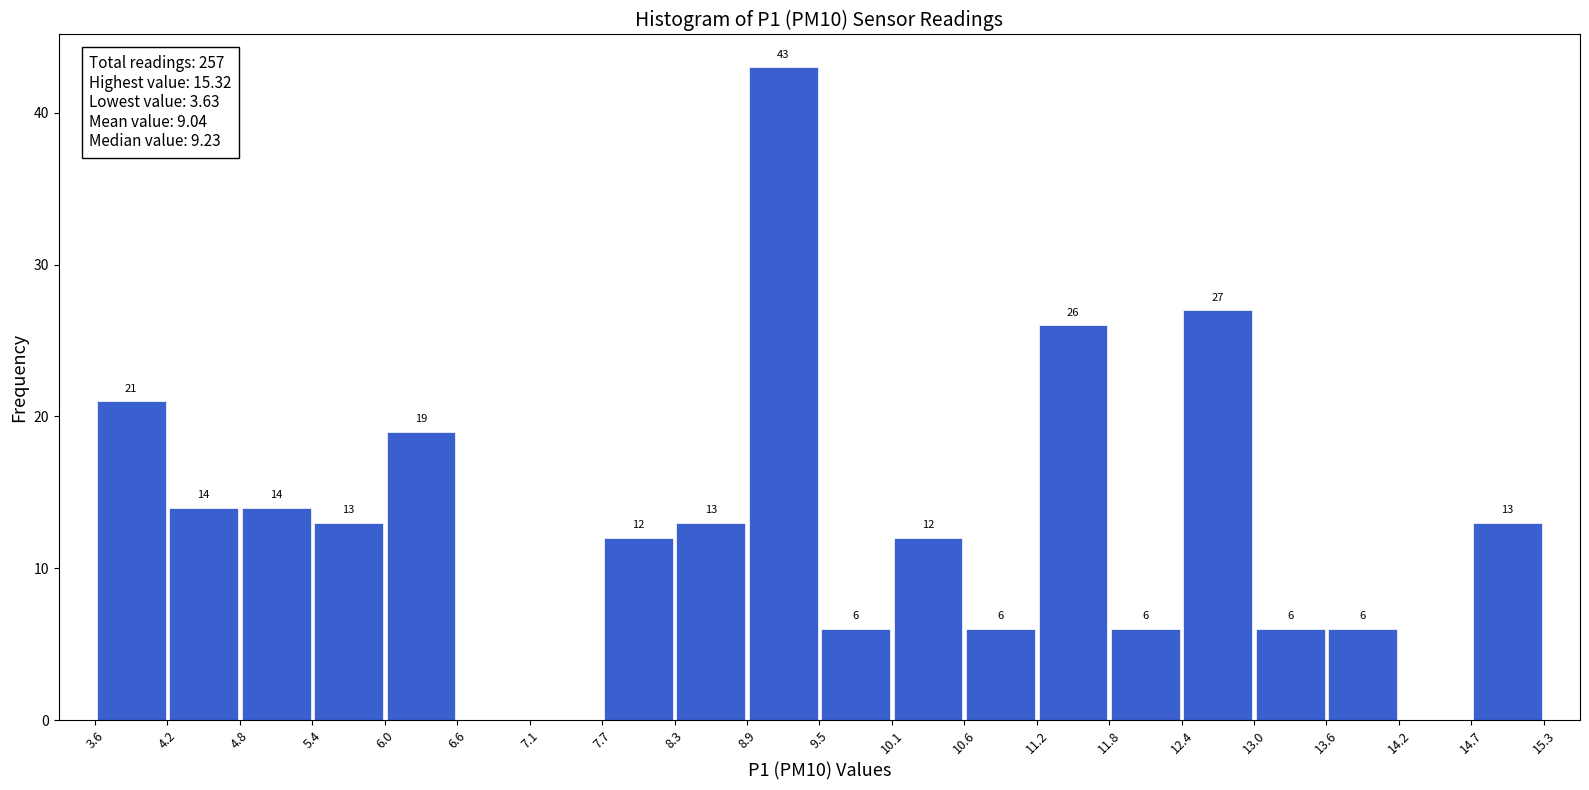

Over which range of the x-axis is the bar tallest?

8.9 to 9.5